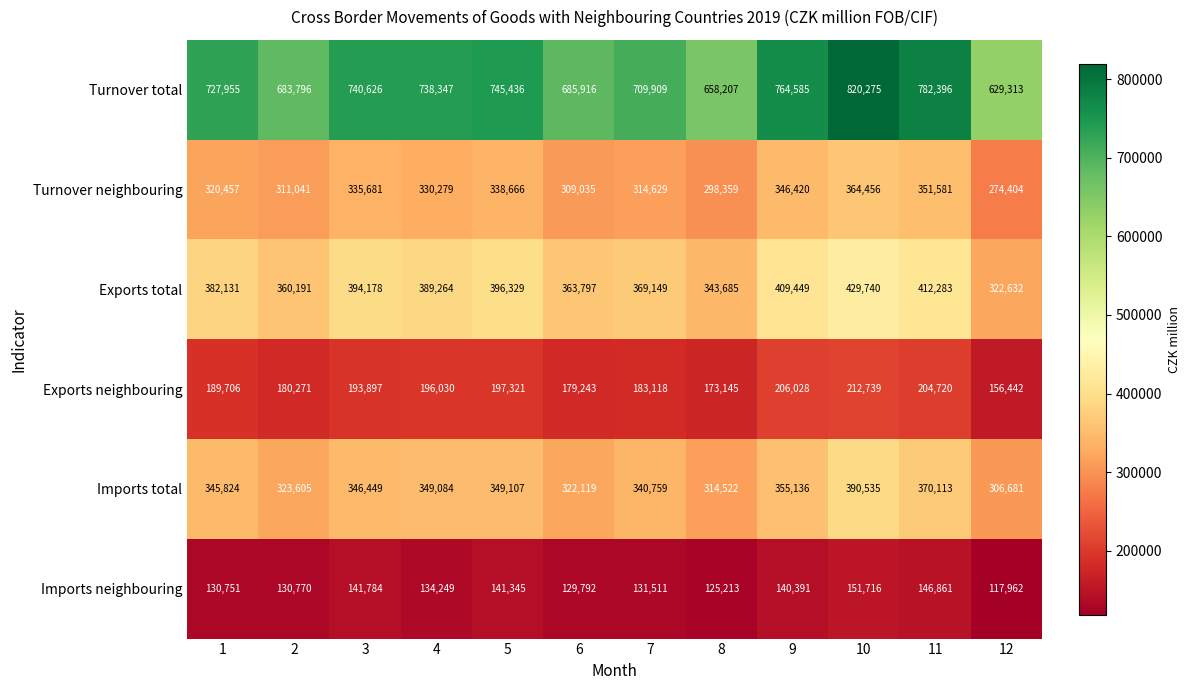

List the series in order of their peak value, highest first.

Turnover total, Exports total, Imports total, Turnover neighbouring, Exports neighbouring, Imports neighbouring